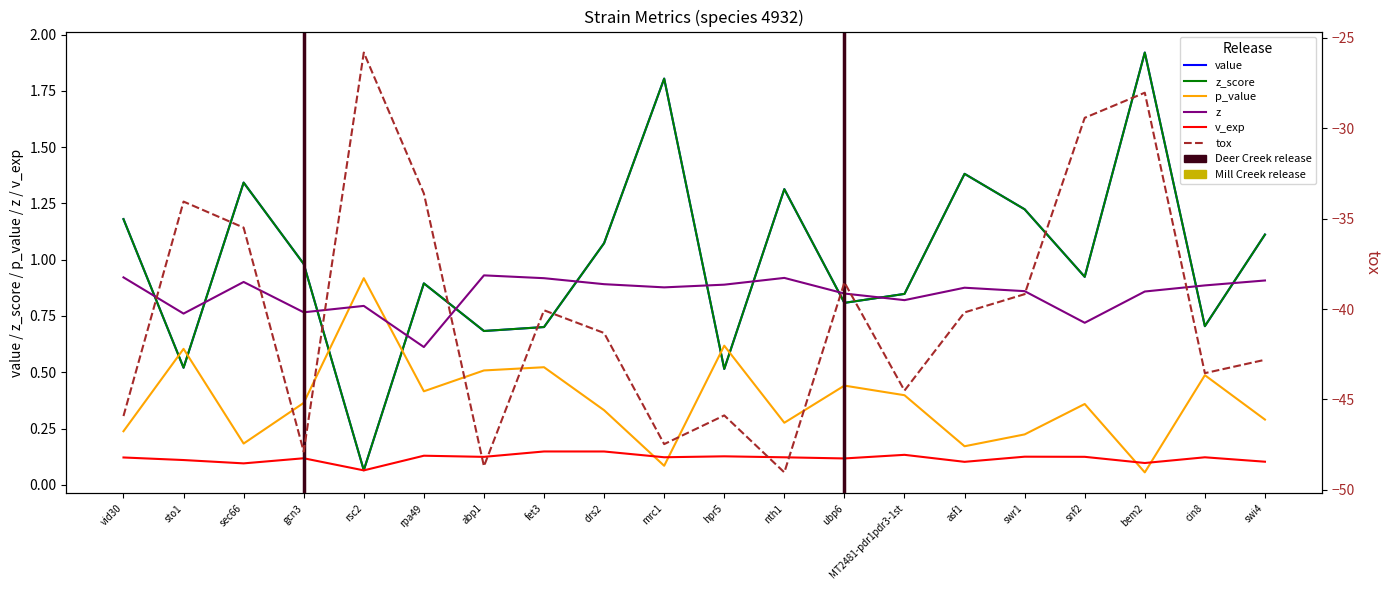

What is the value of the v_exp point at the 3rd from the left?

0.1